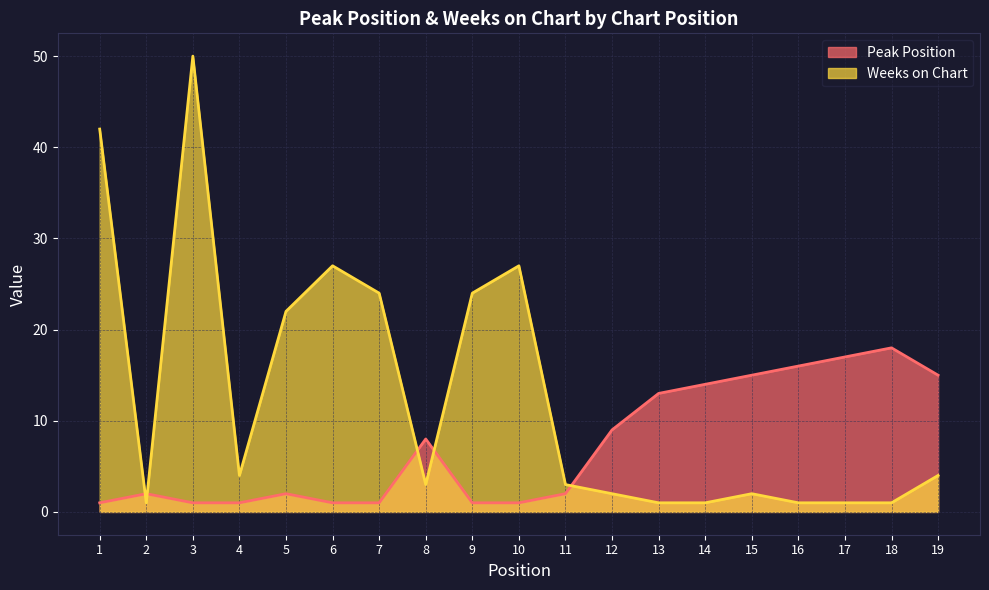

Which has a higher value, 15 or 10?

15